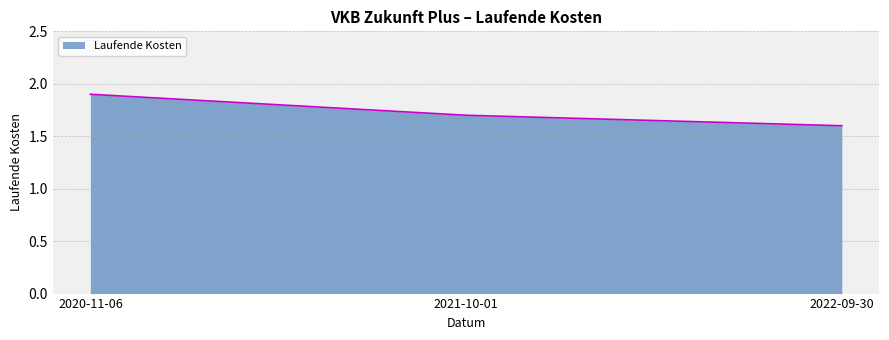

Reading left to right, what are all the values shown in this chart?

1.9	1.7	1.6